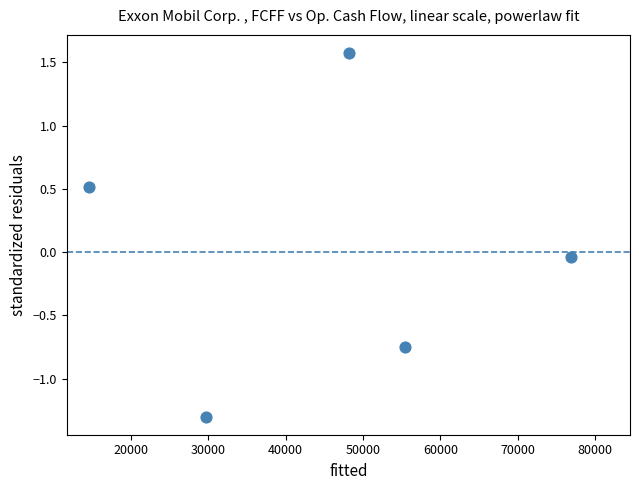

What is the range of Y values (max minus min)?

2.9